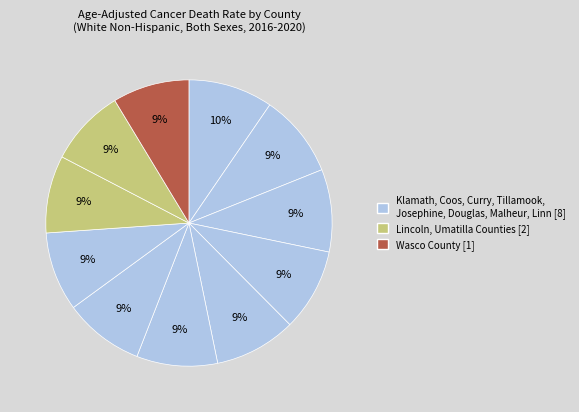

How many slices are in this pie chart?

11